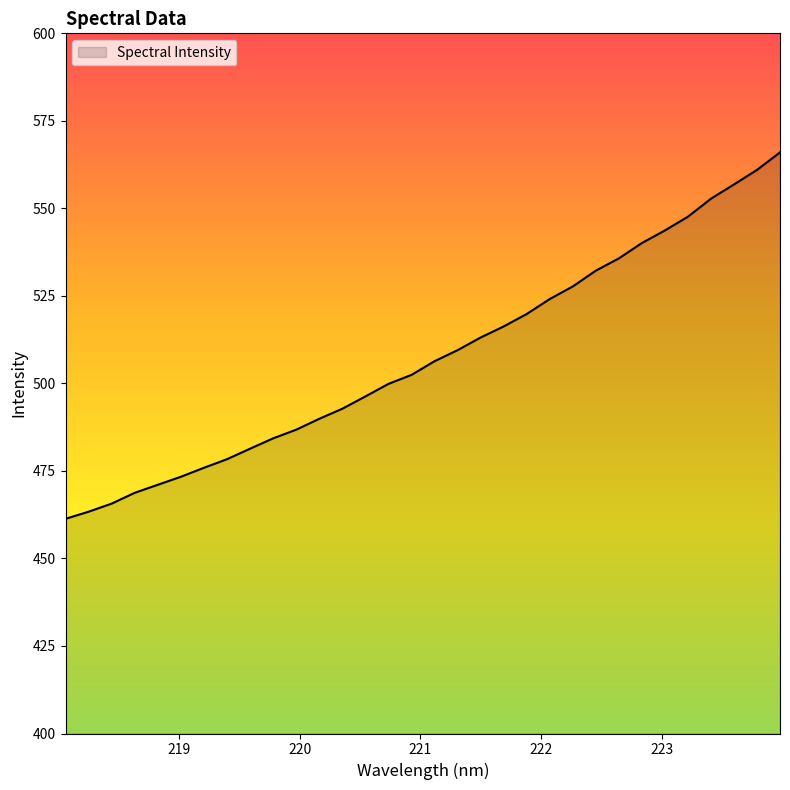

What is the smallest value displayed?

461.3